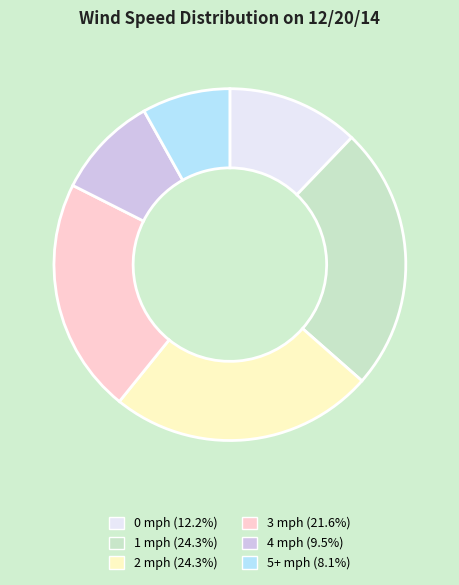

What is the smallest slice in the pie chart?

5+ mph